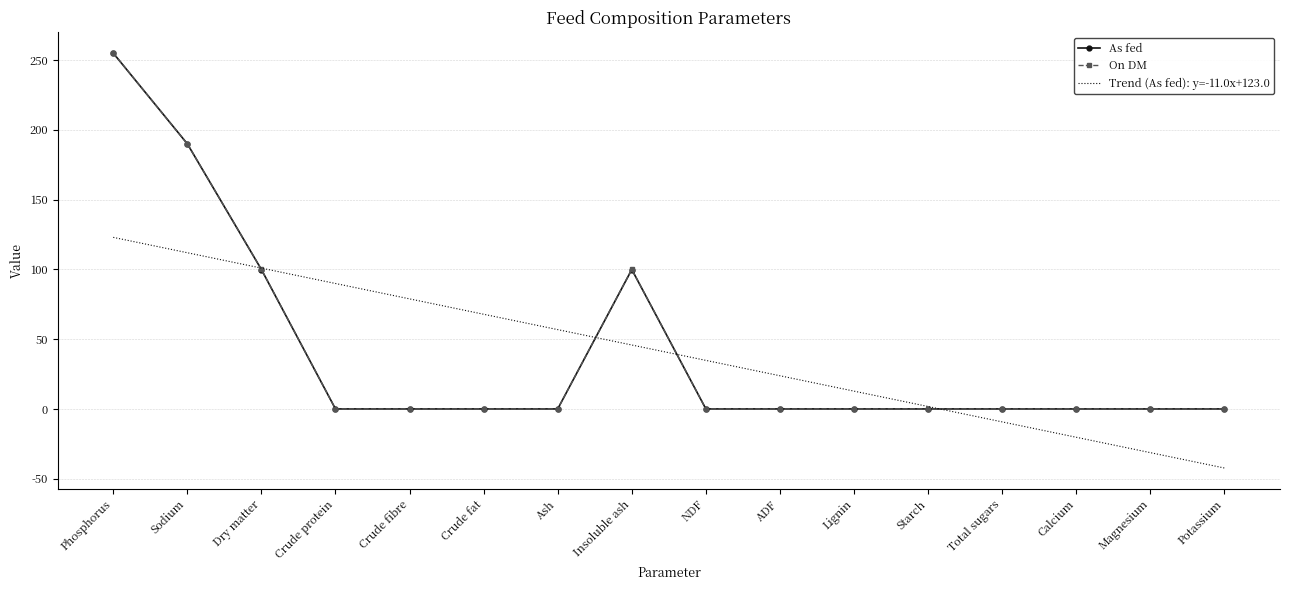

What is the spread (max minus min) of values at Potassium?

42.4